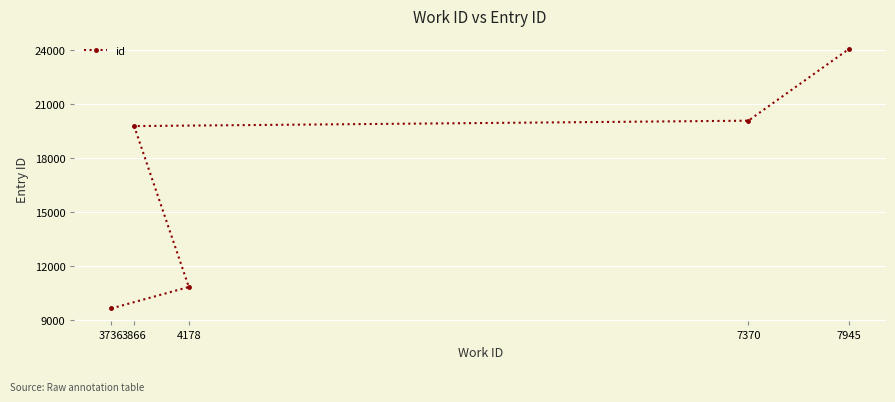

Is this an area chart (filled region under the line)?

No